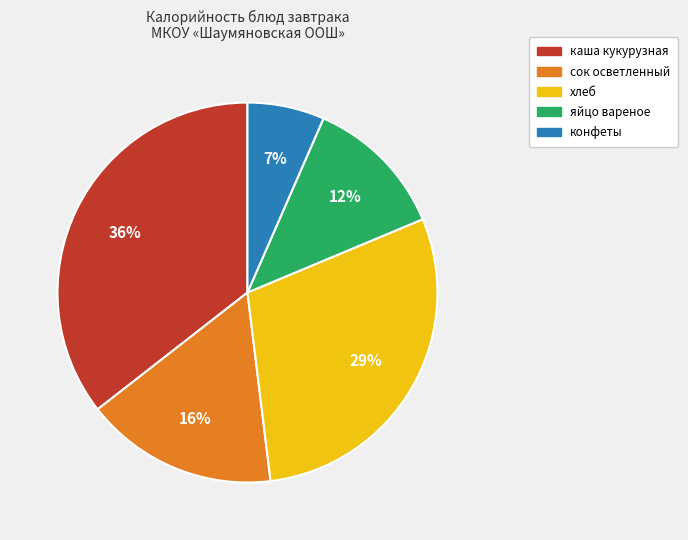

To the nearest percent, what is the difference between the largest and smallest slice percentages?

29%